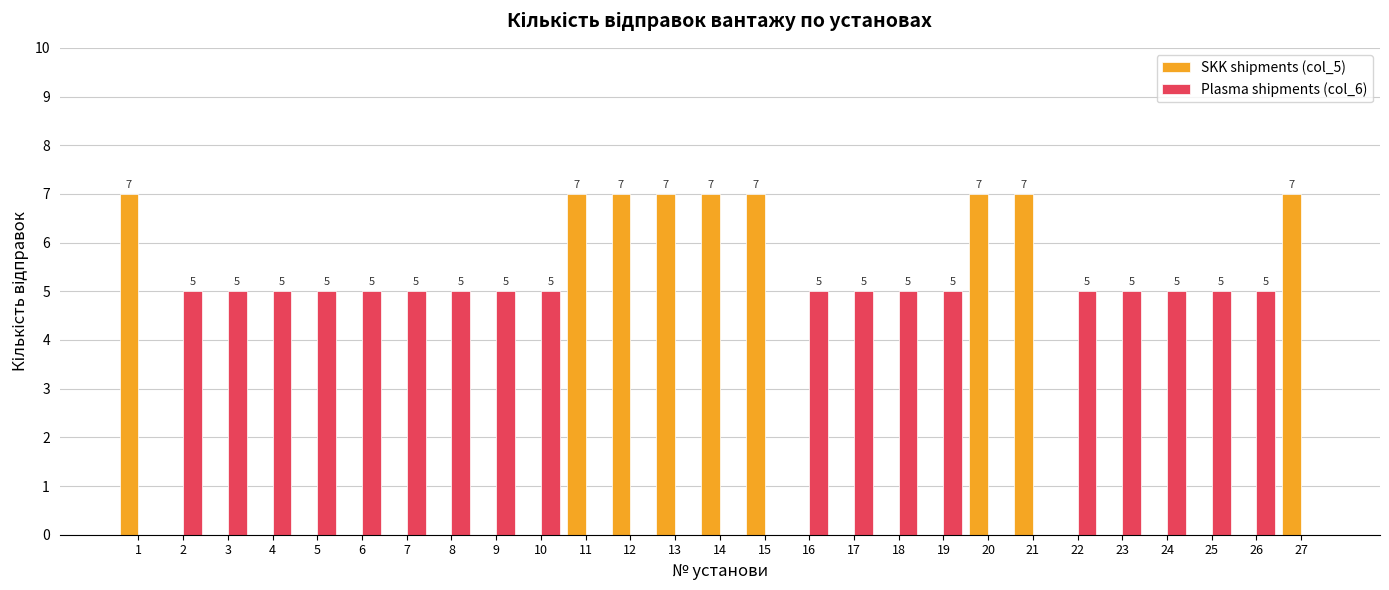

How many data points does each series have?

27